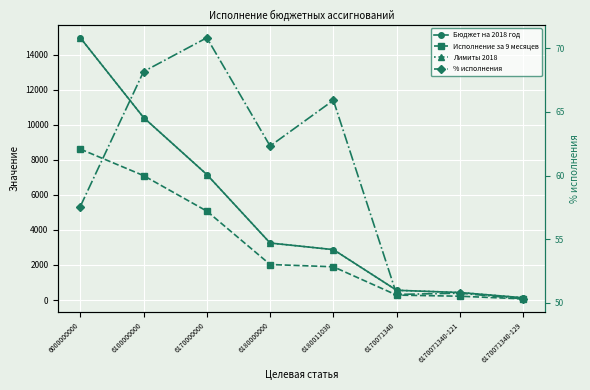

Reading right to left, extract all data points from this chart.

Бюджет на 2018 год: 6170071340-129=129.0	6170071340-121=427.1	6170071340=556.1	6180011030=2877.3	6180000000=3253.5	6170000000=7163.5	6100000000=10417.0	6000000000=14970.6
Исполнение за 9 месяцев: 6170071340-129=64.9	6170071340-121=216.7	6170071340=281.6	6180011030=1896.9	6180000000=2027.7	6170000000=5074.8	6100000000=7102.5	6000000000=8616.5
Лимиты 2018: 6170071340-129=129.0	6170071340-121=427.1	6170071340=556.1	6180011030=2877.3	6180000000=3253.5	6170000000=7163.5	6100000000=10417.0	6000000000=14970.6
% исполнения: 6170071340-129=50.3	6170071340-121=50.7	6170071340=50.6	6180011030=65.9	6180000000=62.3	6170000000=70.8	6100000000=68.2	6000000000=57.6